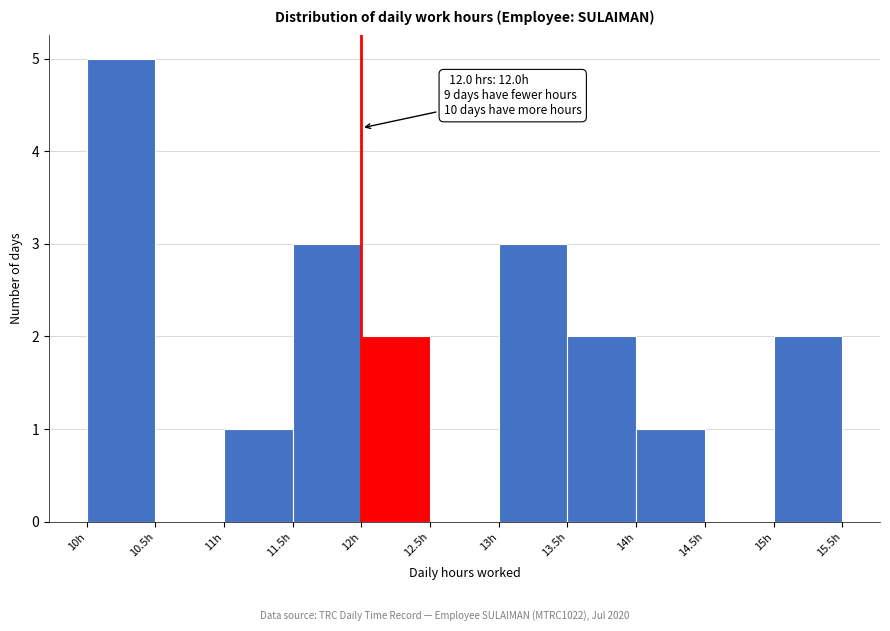

Over which range of the x-axis is the bar tallest?

10.0 to 10.5